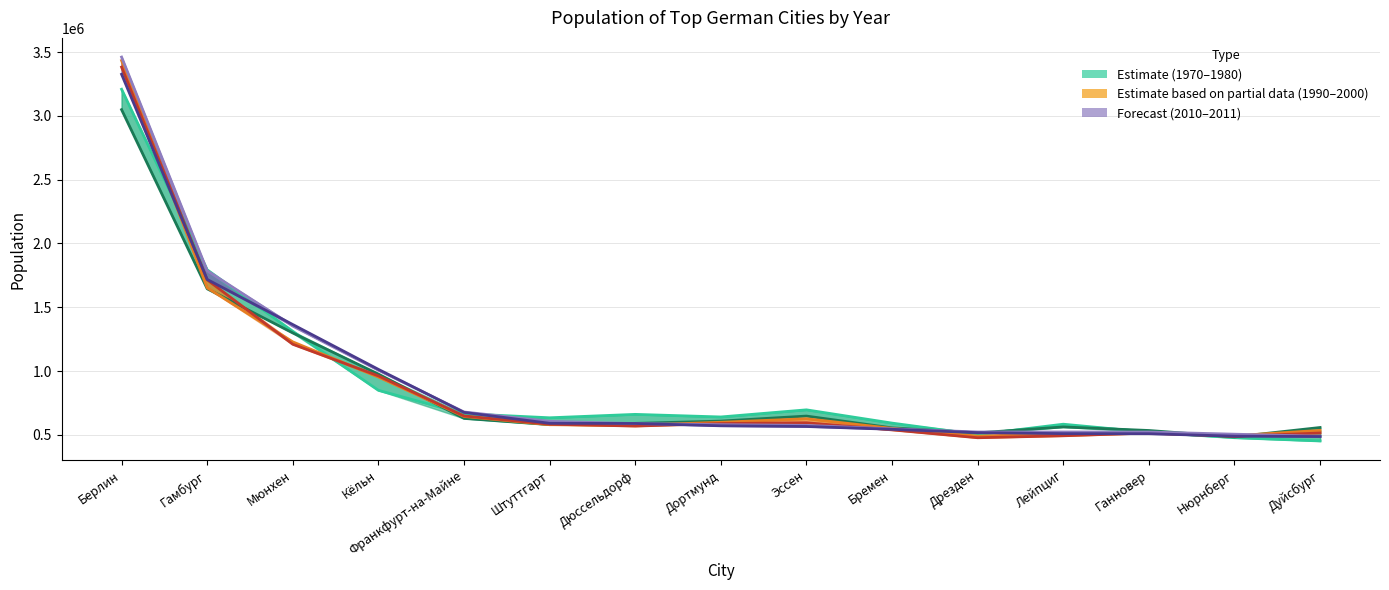

Reading left to right, extract all data points from this chart.

1970: 3208719	1793640	1311978	849451	666179	634202	660963	640642	696419	592533	502432	583885	521003	478181	452721
1980: 3048759	1645095	1298941	976694	629375	580648	590479	608297	647643	555118	516225	562480	534623	484405	558089
1990: 3433695	1652363	1229026	953551	644865	579988	575794	599055	626973	551219	490571	511079	513010	493692	535447
2000: 3382169	1715392	1210223	962884	648550	583874	569364	588994	595243	539403	477807	493208	515001	488400	514915
2010: 3460725	1786448	1353186	1007119	679664	606588	588735	580444	574635	547340	523058	522883	522686	505664	489599
2011: 3326002	1718187	1364920	1013665	676533	591015	589649	571403	565900	544043	517765	510043	509485	490085	487470